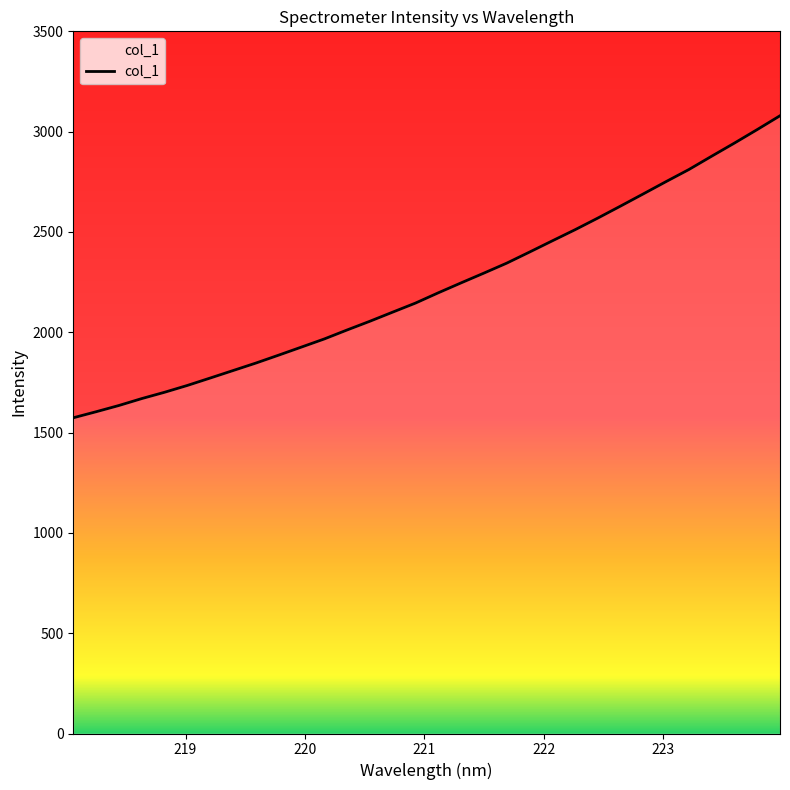

What is the greatest value displayed?

3079.2